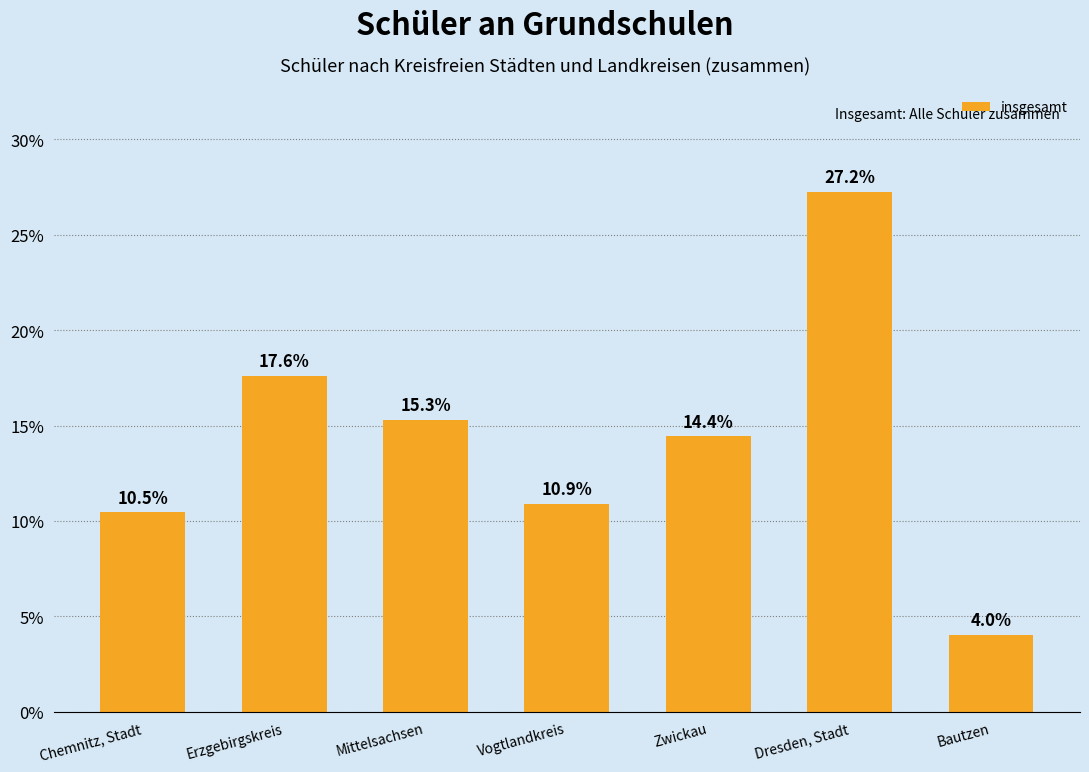

What is the approximate value at Mittelsachsen?

15.3